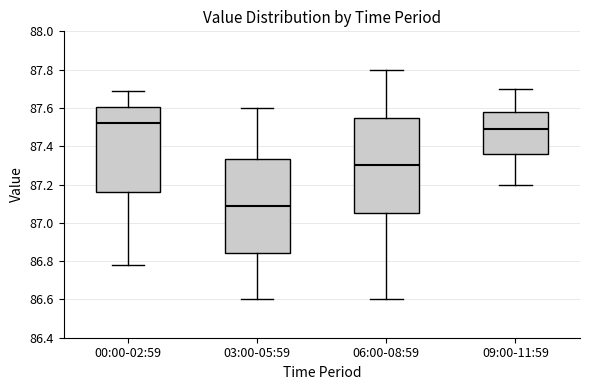

Where does the upper whisker of the box for 09:00-11:59 end on the y-axis? The values are not printed on the chart, so give them approximately, as read against the axis.

87.70